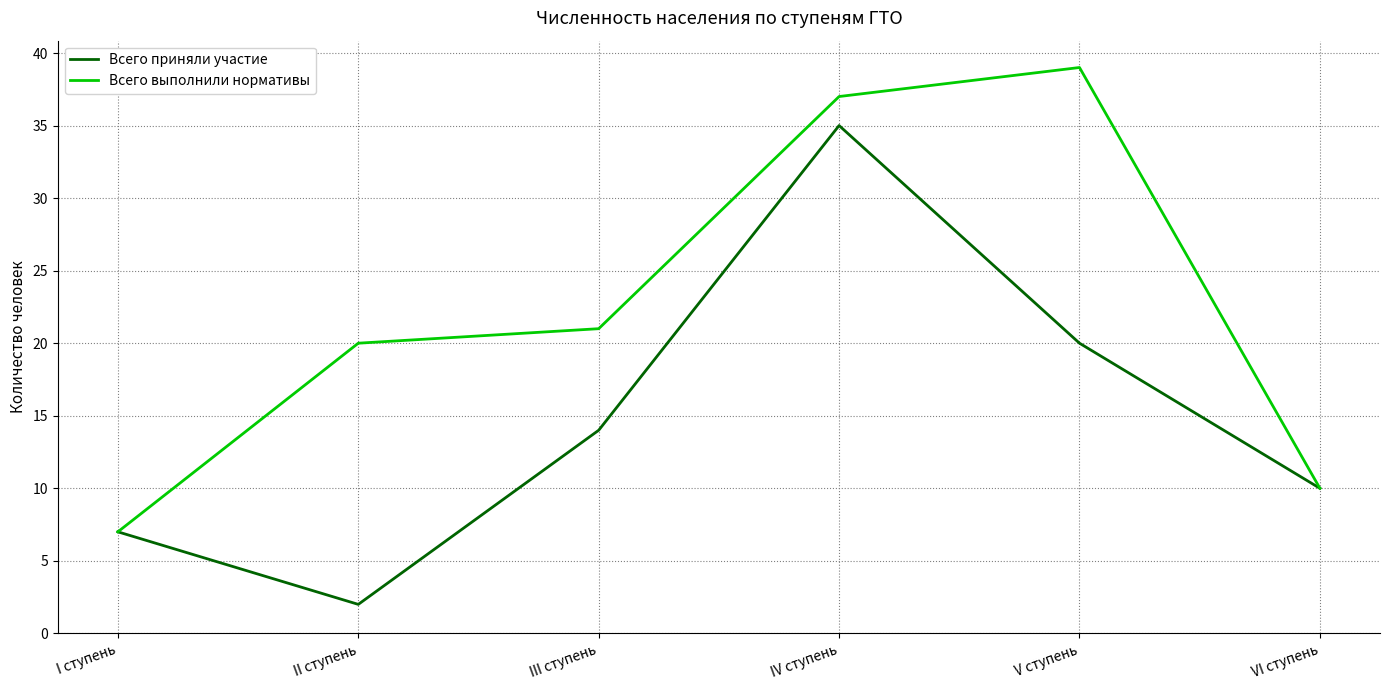

What position from the right is III ступень?

4